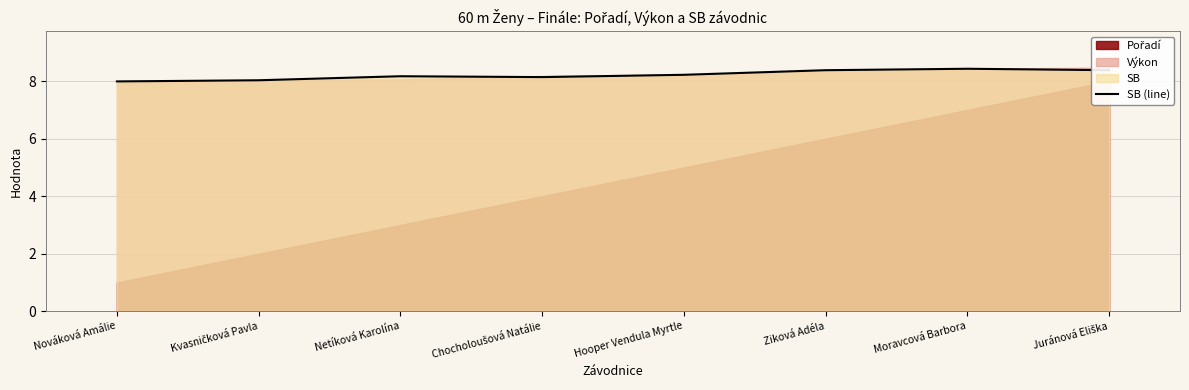

What position from the right is Ziková Adéla?

3